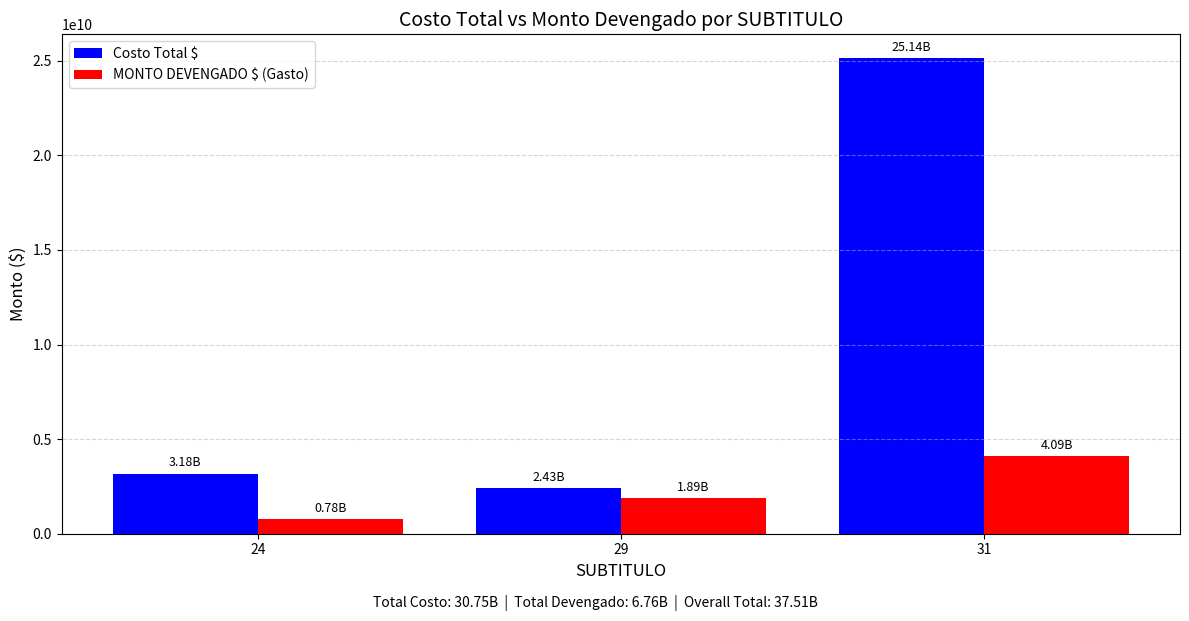

How many distinct data groups are displayed?

2